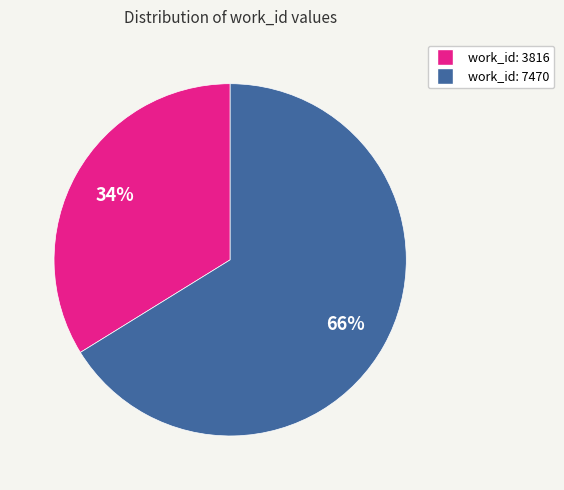

True or false: work_id: 7470 accounts for 66% of the total.

True